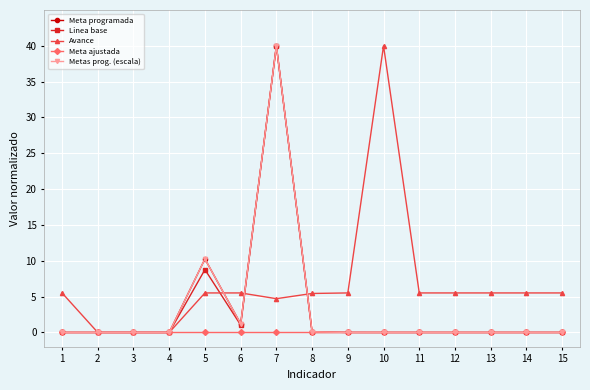

True or false: Linea base has more than 1 points higher than both neighbors.

True